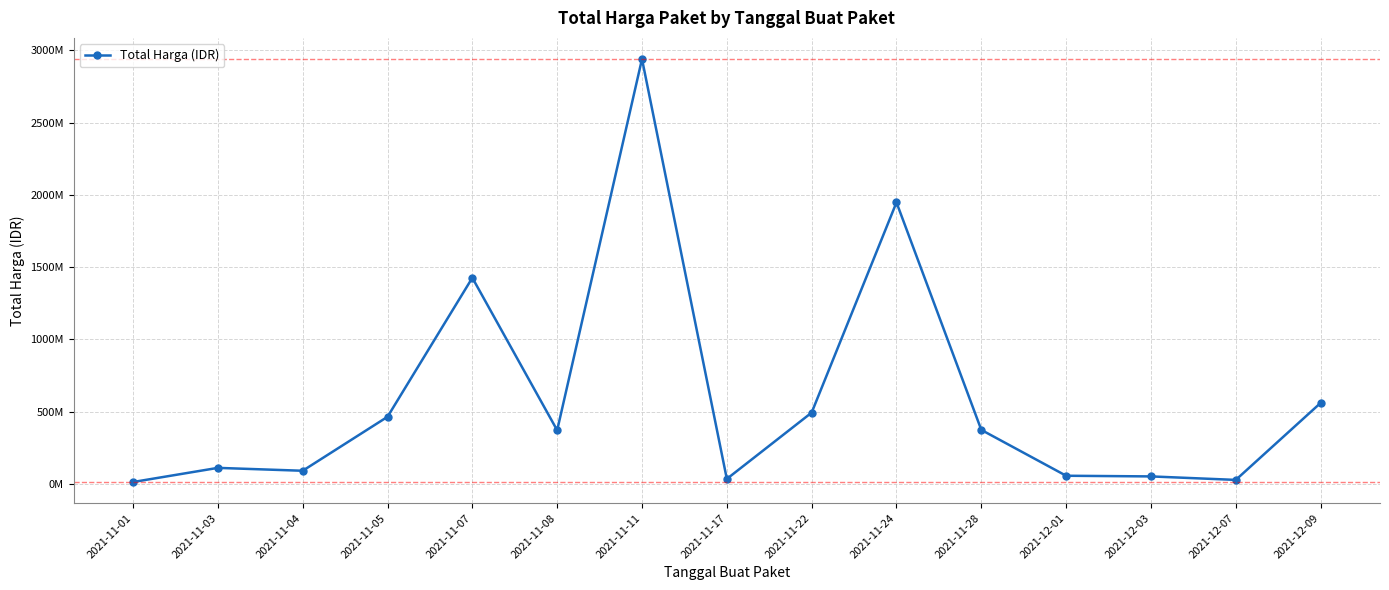

Does the chart have visible grid lines?

Yes